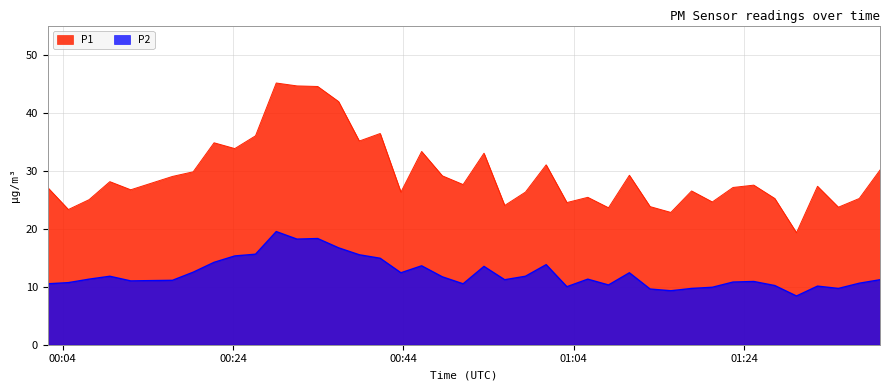

True or false: P2 and P1 intersect in this chart.

False